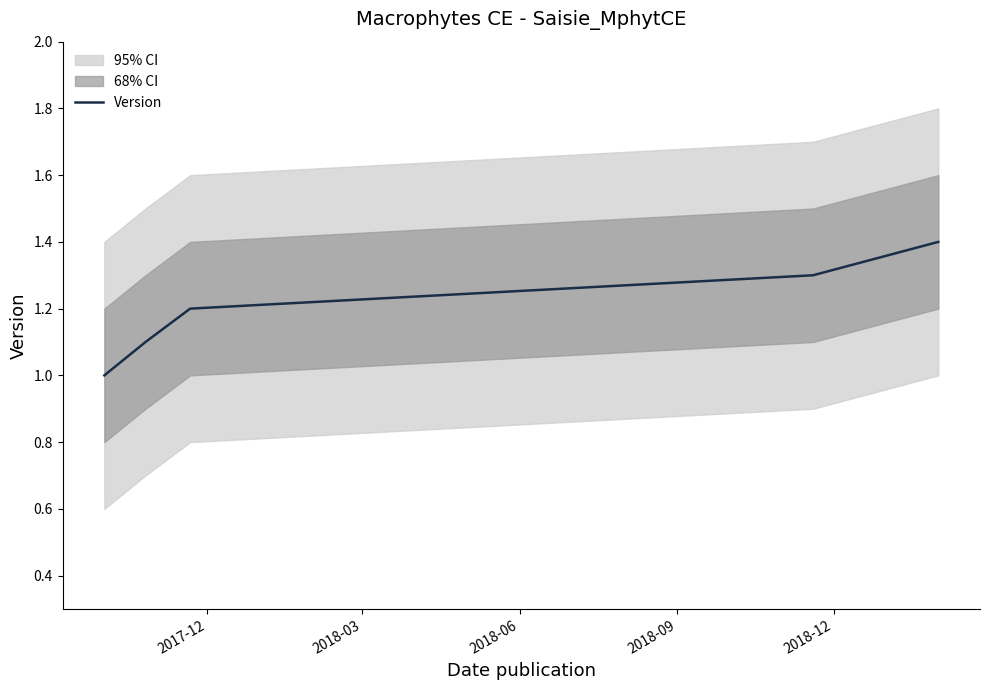

What is the difference between the maximum and minimum values?

0.4